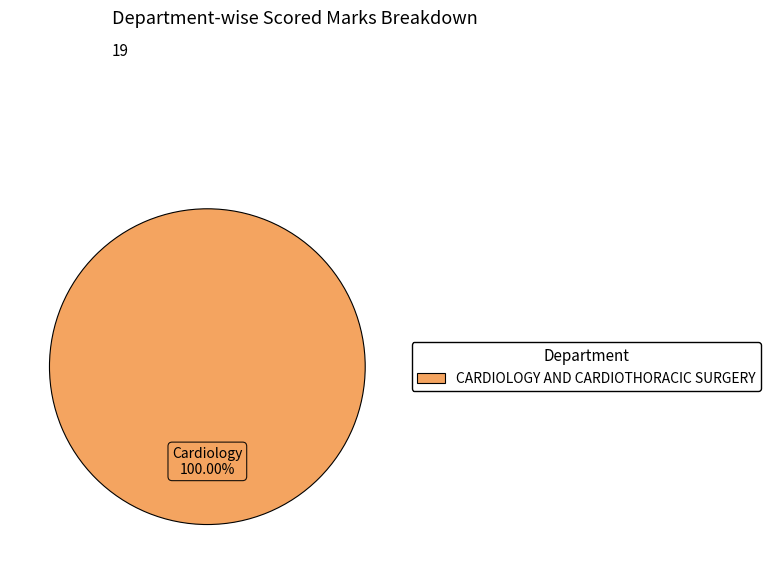

Is there any slice that represents more than half of the pie?

Yes